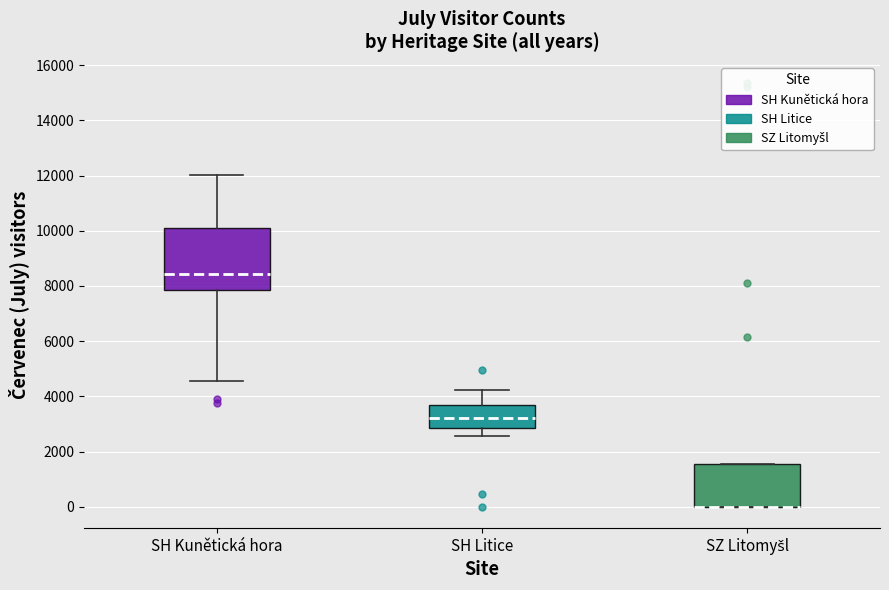

Where does the lower whisker of the box for SH Litice end on the y-axis? The values are not printed on the chart, so give them approximately, as read against the axis.

2600